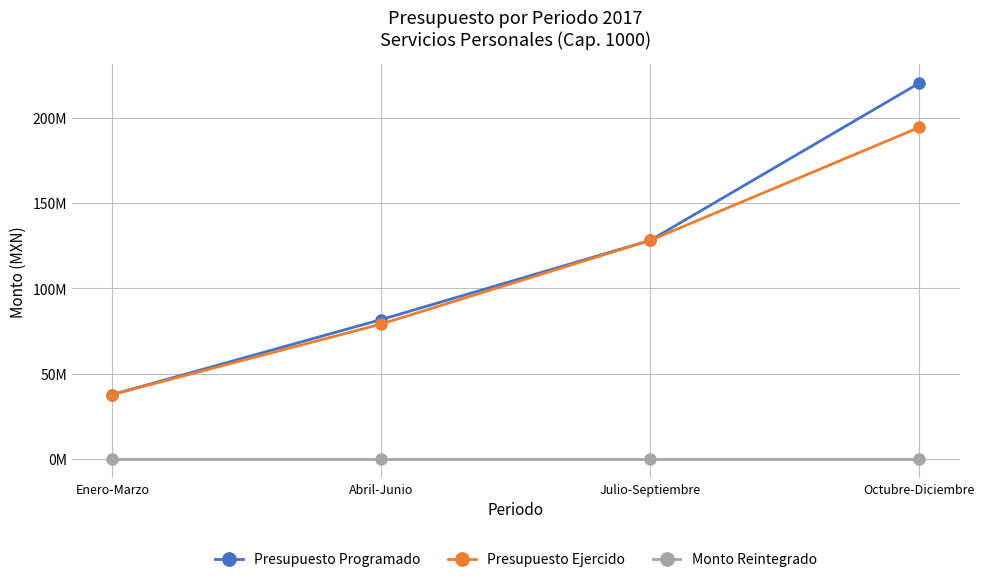

At Abril-Junio, list the series in order from largest to smallest.

Presupuesto Programado, Presupuesto Ejercido, Monto Reintegrado